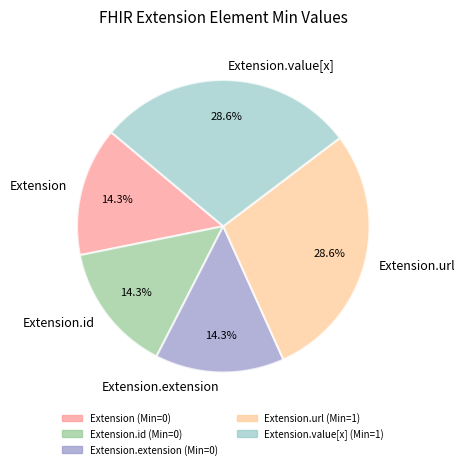

What percentage is NOT represented by Extension.value[x]?

71.4%